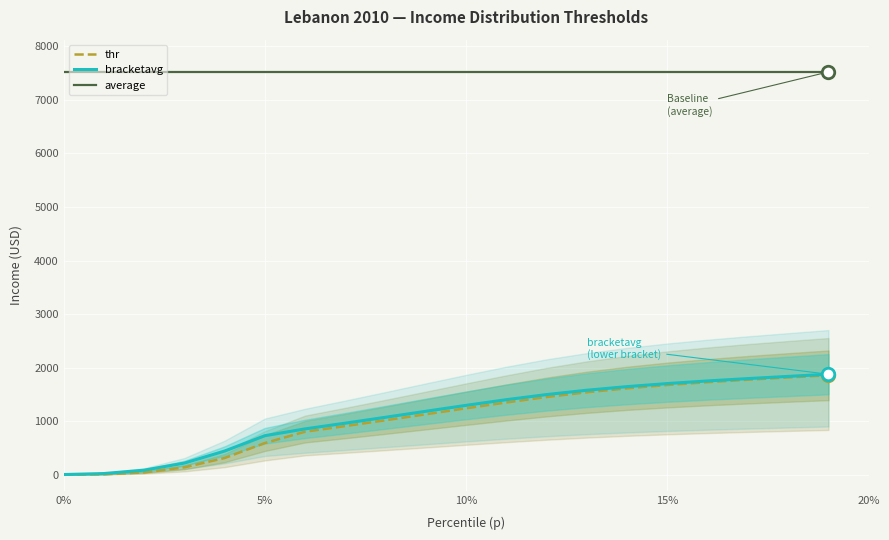

At which category is the sum across all series the highest?

19